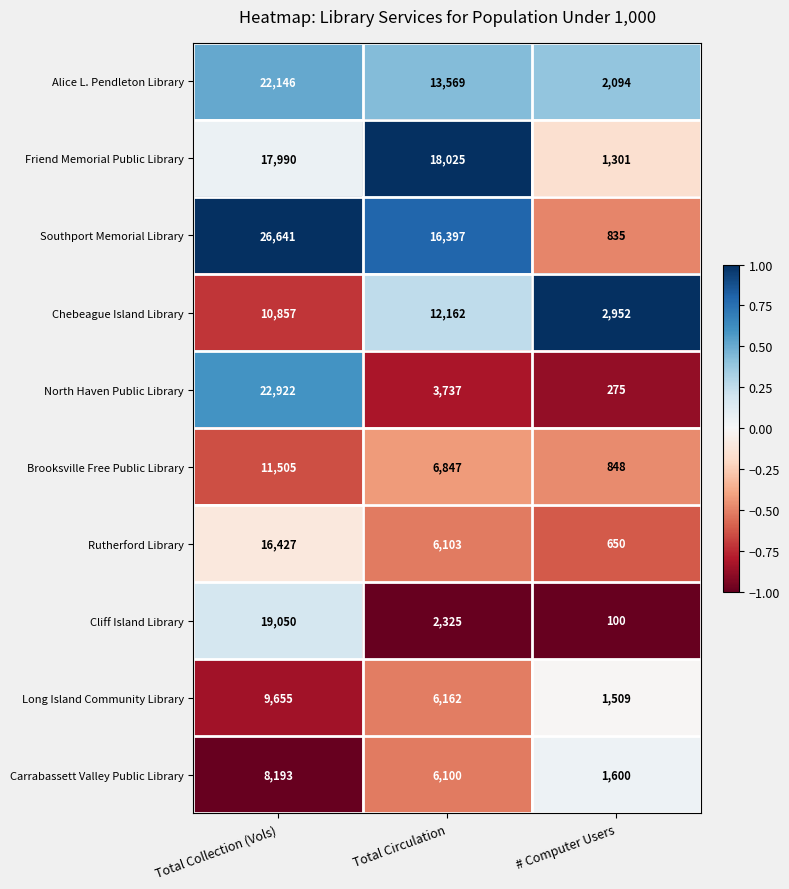

Which series has the largest total across all categories?

Southport Memorial Library